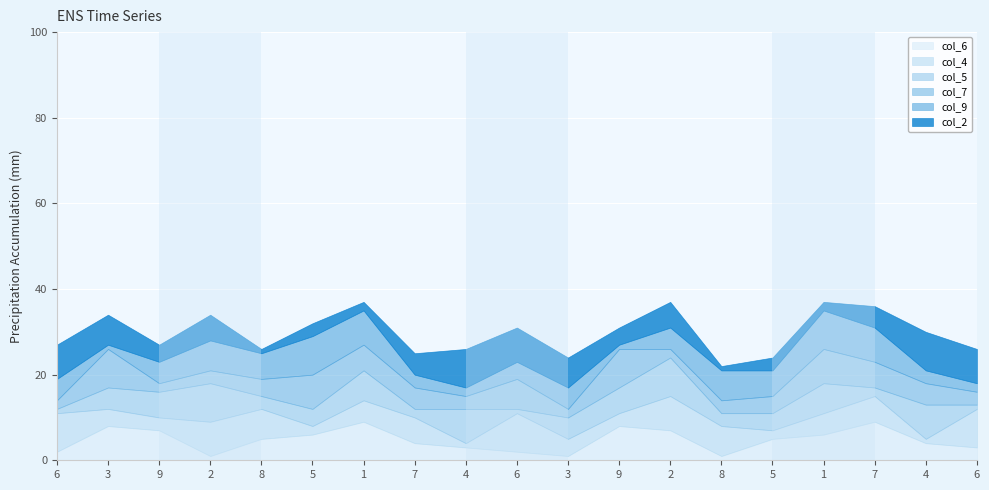

What are all the series names shown in the legend?

col_6, col_4, col_5, col_7, col_9, col_2